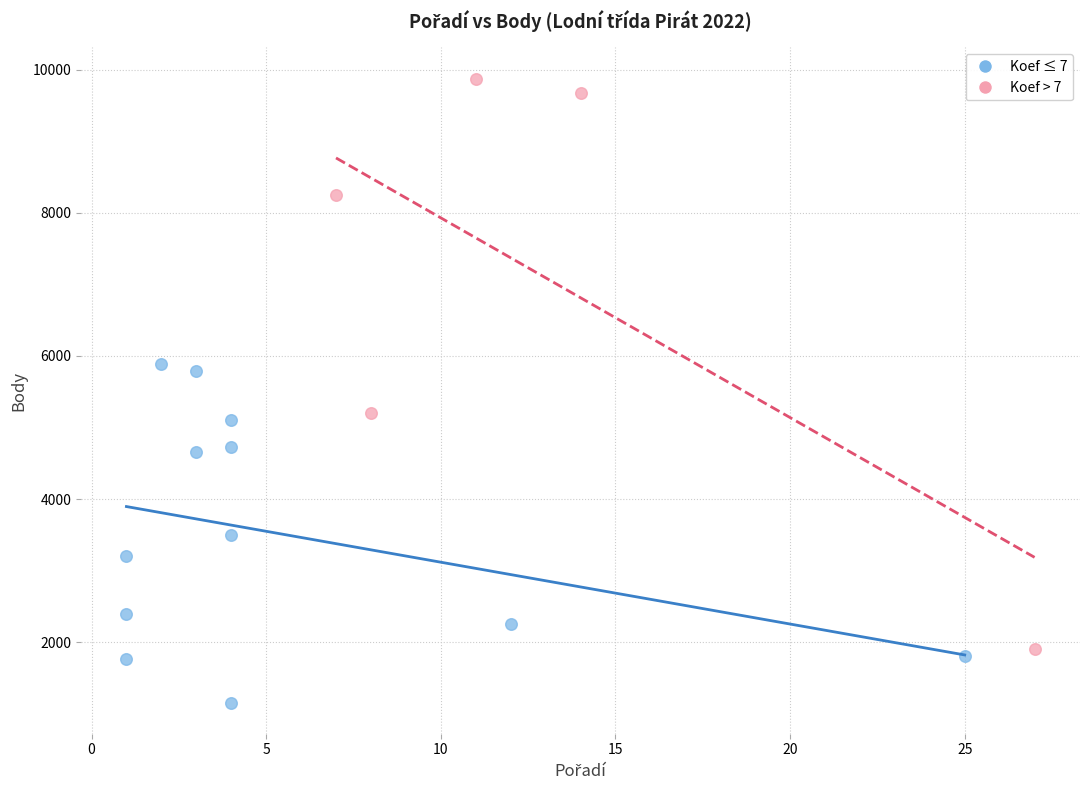

Which series contains the highest Y value?

Koef > 7